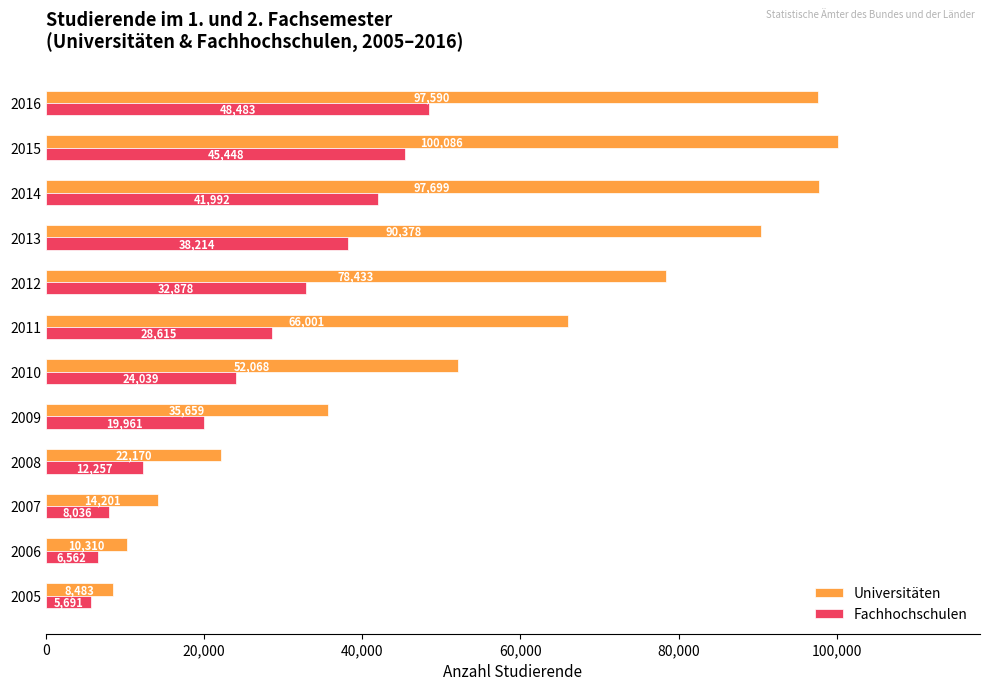

Between 2010 and 2015, which series saw the biggest shift?

Universitäten